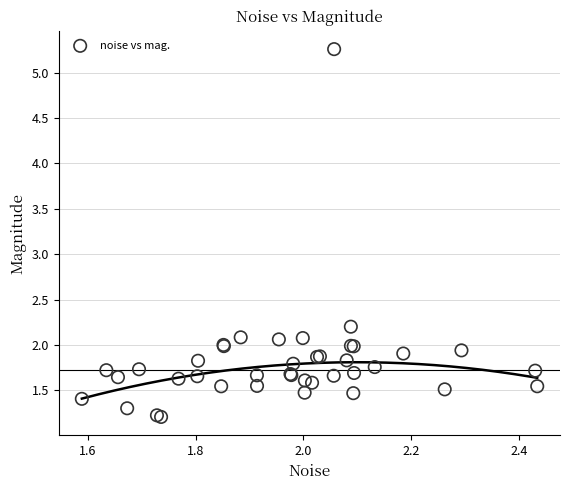

What Y value in the scatter plot is closest to 3?

2.2